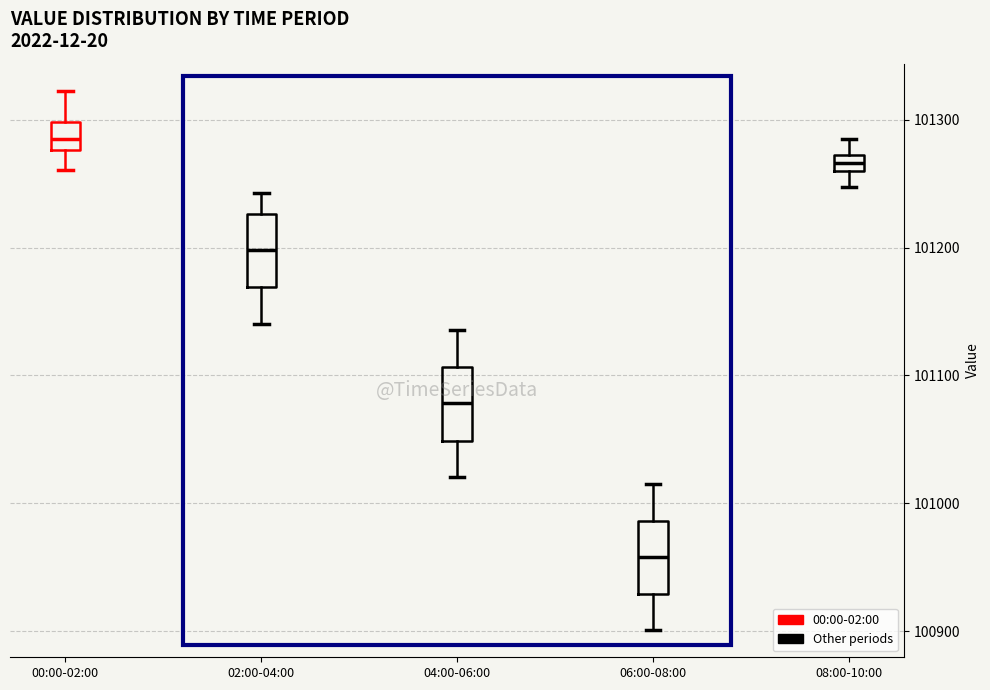

Where is the upper edge of the box for 02:00-04:00 on the y-axis? The values are not printed on the chart, so give them approximately, as read against the axis.

101230